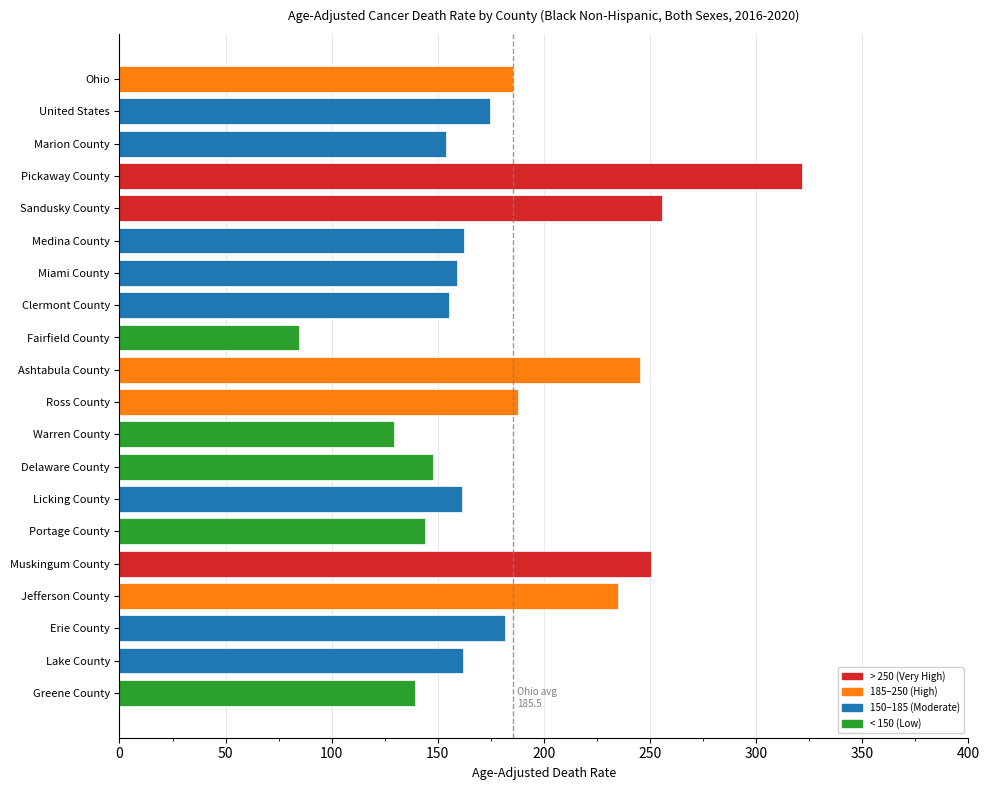

What is the label of the 5th bar from the top?

Sandusky County